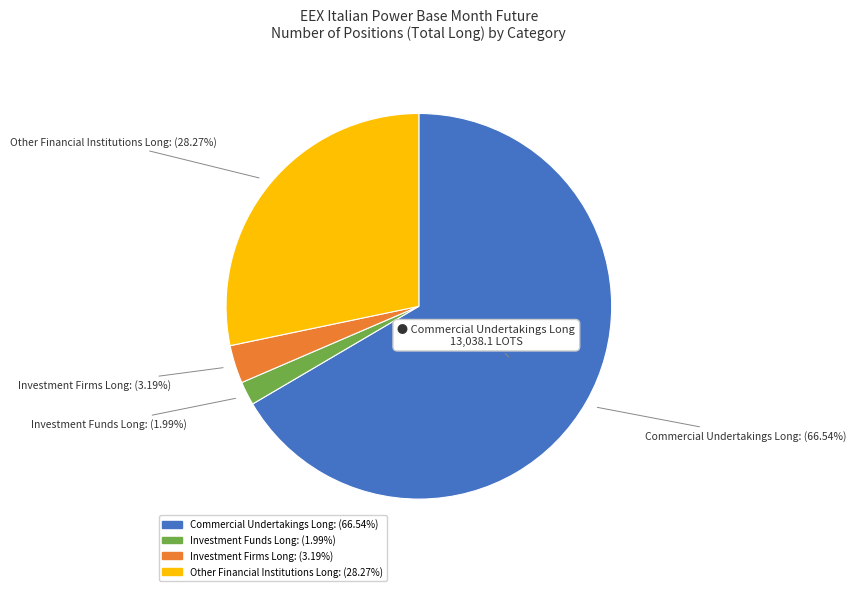

What percentage is the Investment Firms Long slice, to the nearest percent?

3%